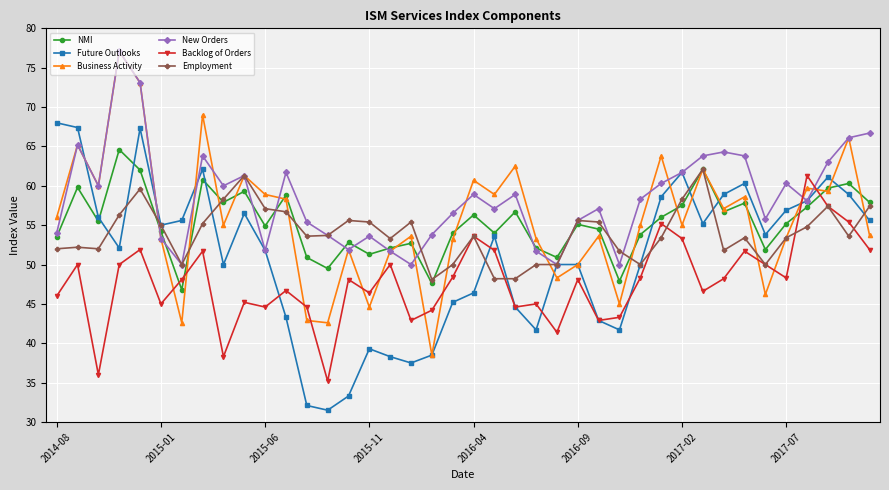

What is the value of the New Orders point at the 16th from the left?

53.6